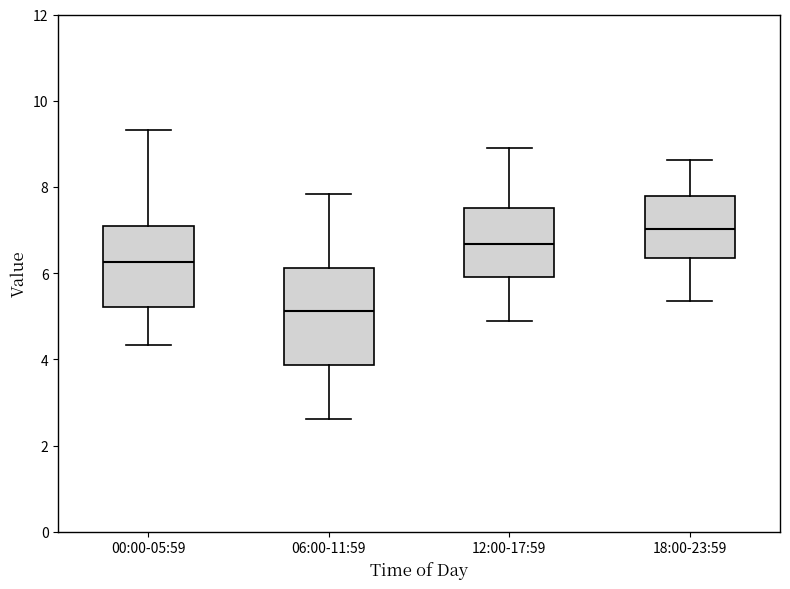

Reading left to right, read every box against the y-axis: the position of its median line, the range the box covers, and the ends of its whiskers. The values are not printed on the chart, so give them approximately, as read against the axis.

00:00-05:59: median 6.2, box 5.2 to 7.0, whiskers 4.4 to 9.4
06:00-11:59: median 5.2, box 3.8 to 6.2, whiskers 2.6 to 7.8
12:00-17:59: median 6.6, box 6.0 to 7.6, whiskers 5.0 to 9.0
18:00-23:59: median 7.0, box 6.4 to 7.8, whiskers 5.4 to 8.6